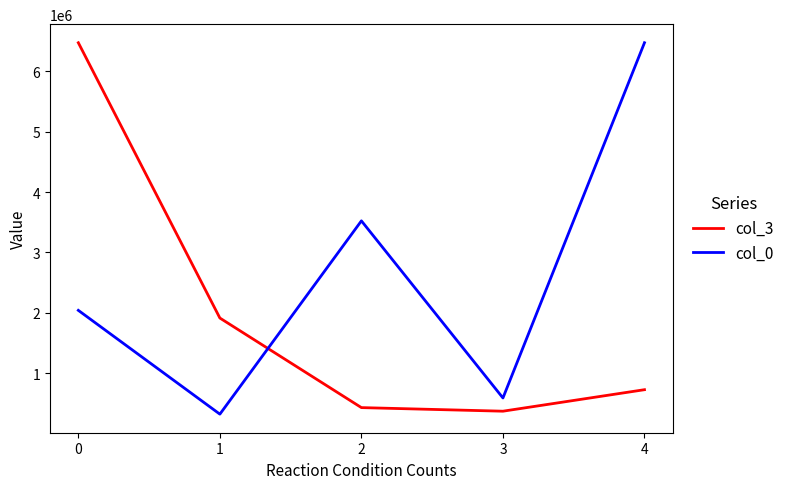

At which label is col_3 closest to 3421194?

1